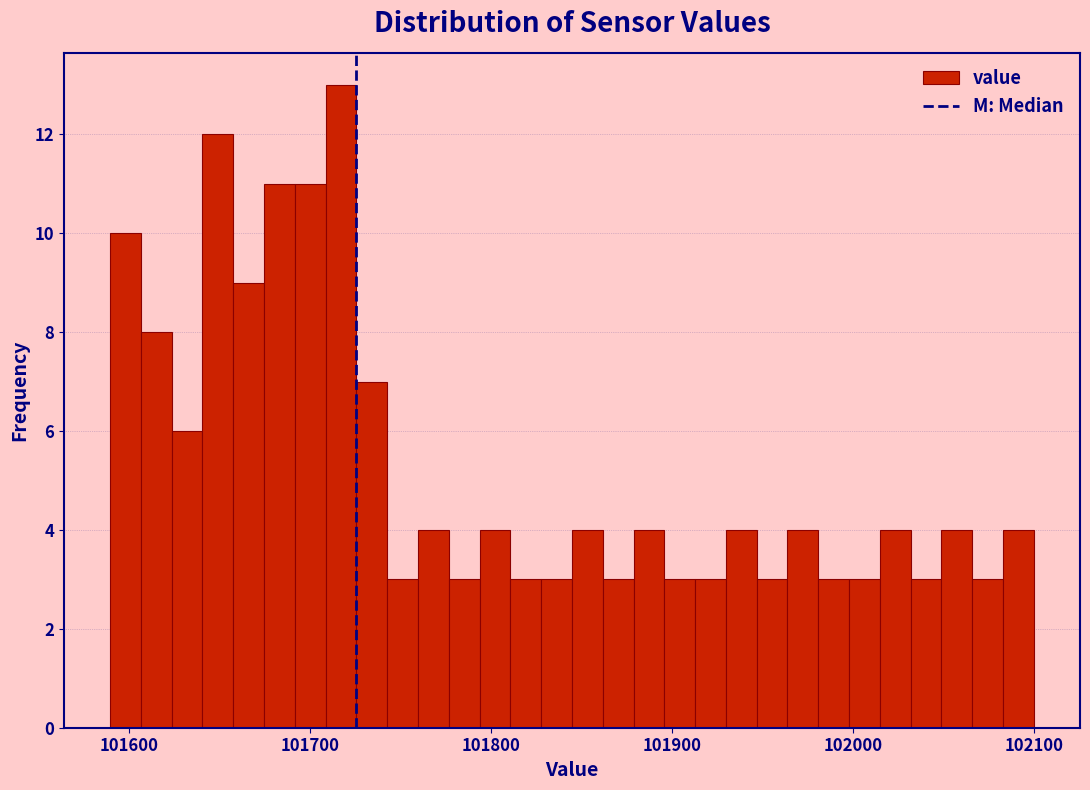

Read against the x-axis, roughly where is the centre of the tallest bar?

101720